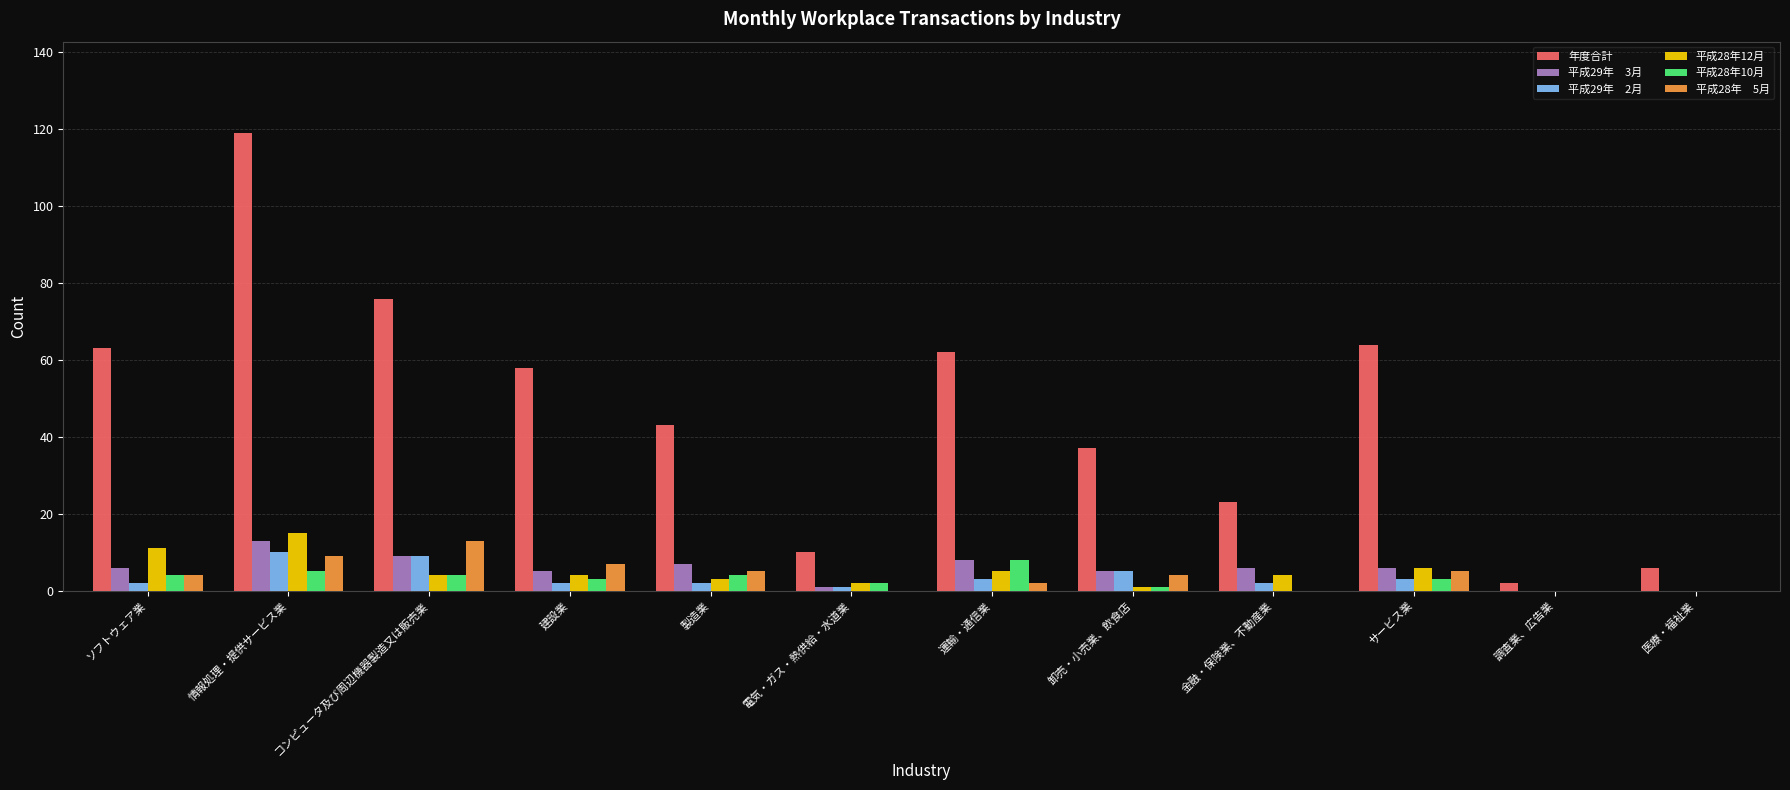

At which category is the sum across all series the highest?

情報処理・提供サービス業